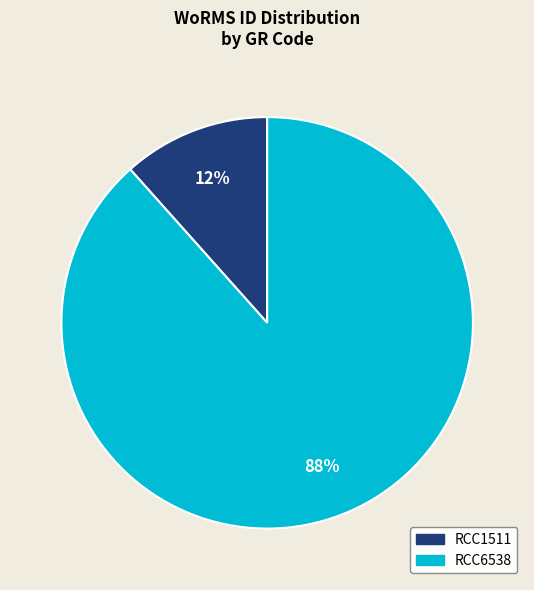

Is it true that RCC6538 is 79% of the pie?

False